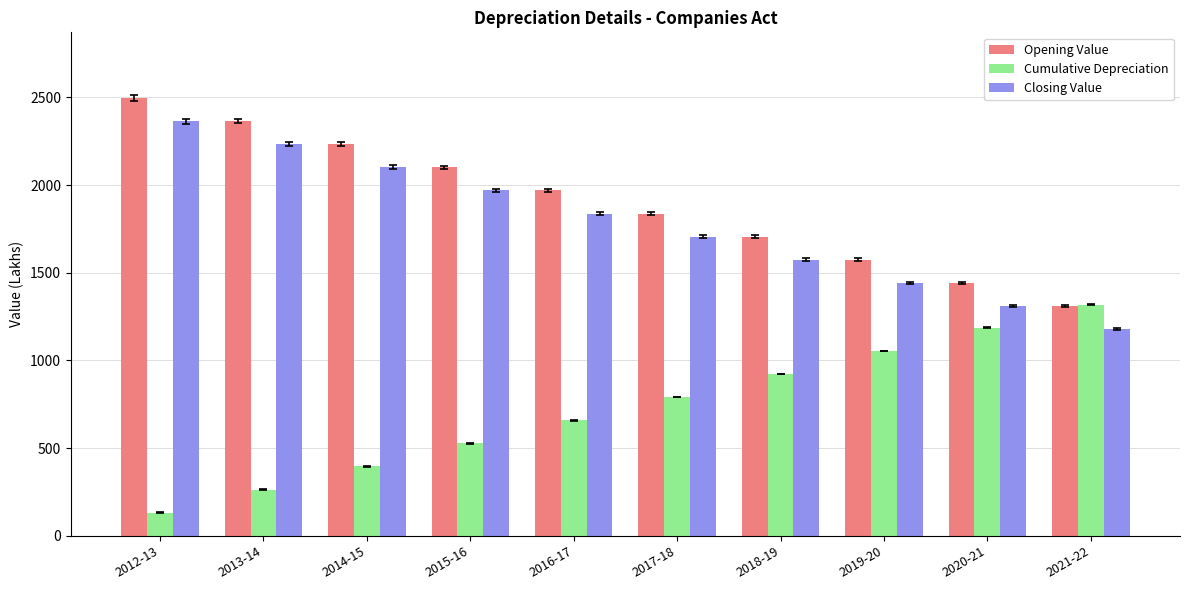

The Opening Value series shows 2497.0 at 2012-13. True or false?

True